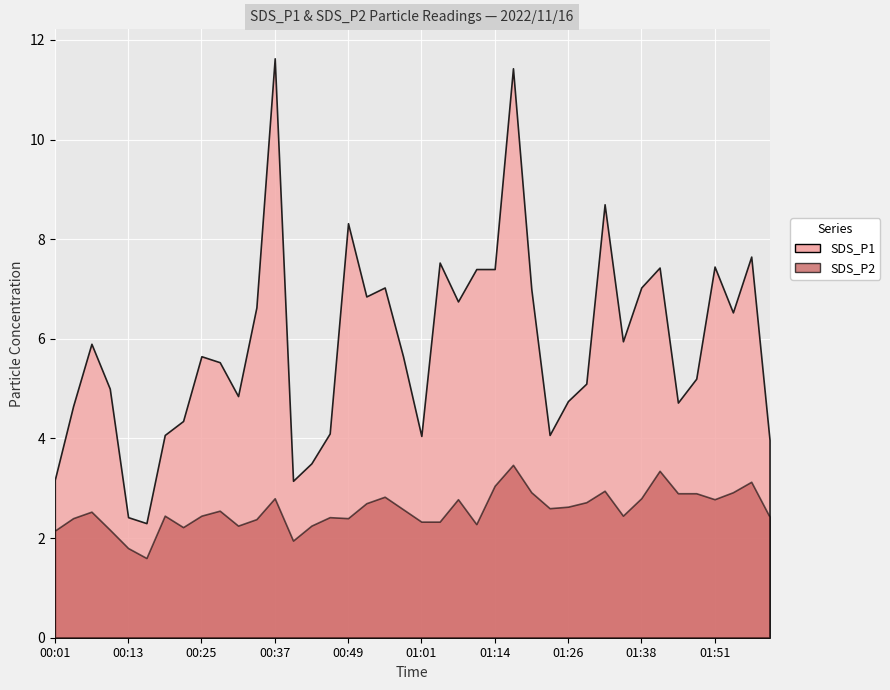

At which category does SDS_P1 reach its first local valley?

00:16